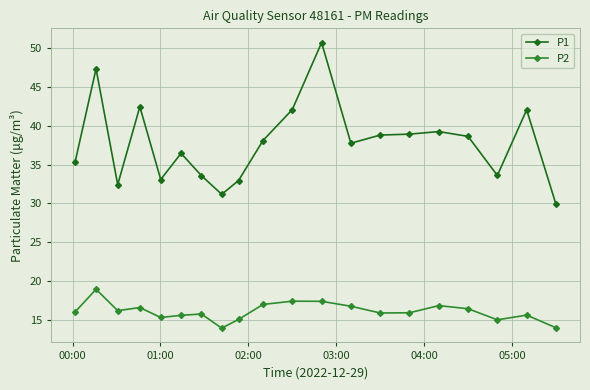

Which series has the largest total across all categories?

P1